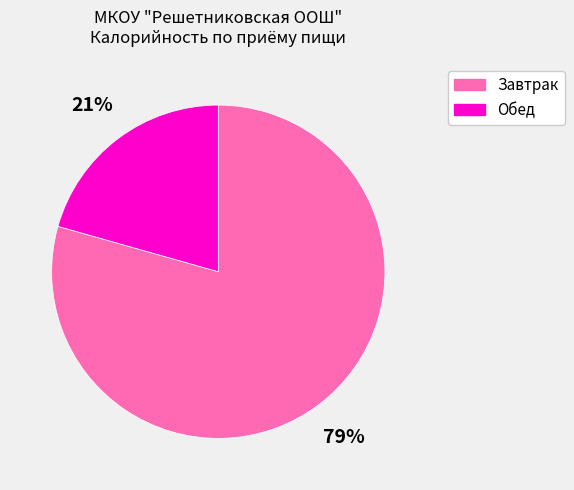

How many slices are in this pie chart?

2